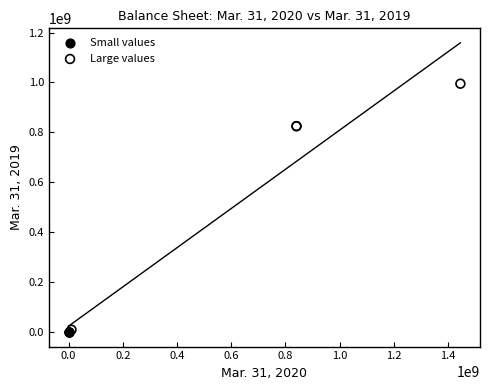

Which series reaches the maximum Y coordinate?

Large values